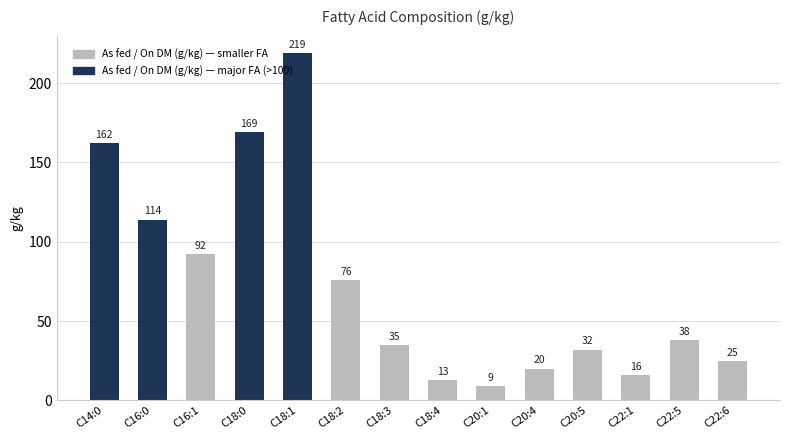

Between C22:6 and C18:0, which is larger?

C18:0